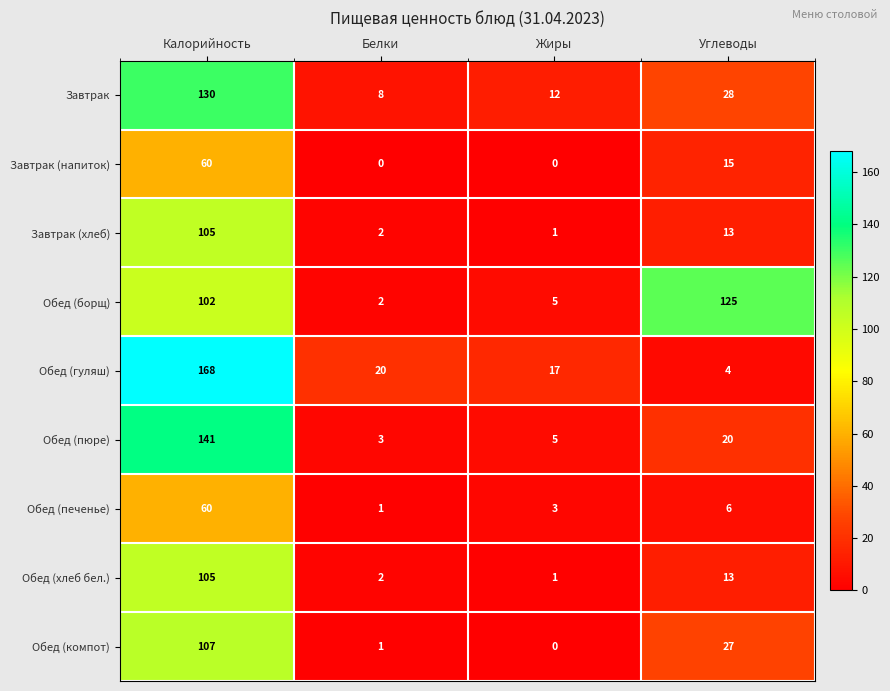

Which category has the highest value across all series?

Калорийность